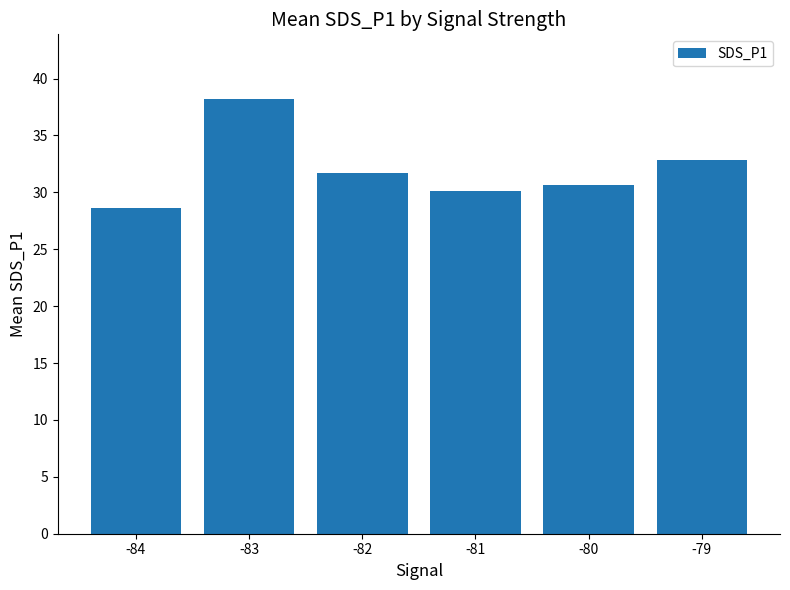

Does the chart contain any negative values?

No